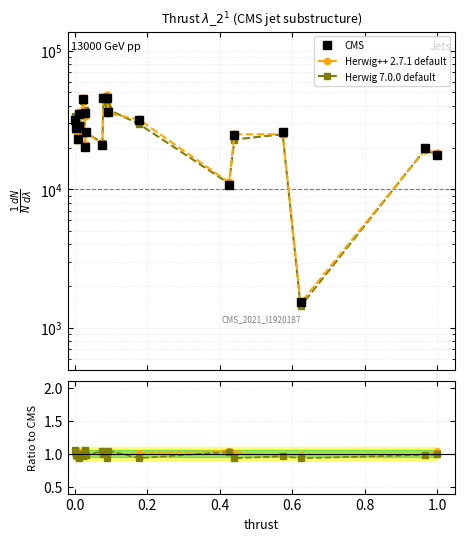

At how many categories does at least one series exceed 26292?

10